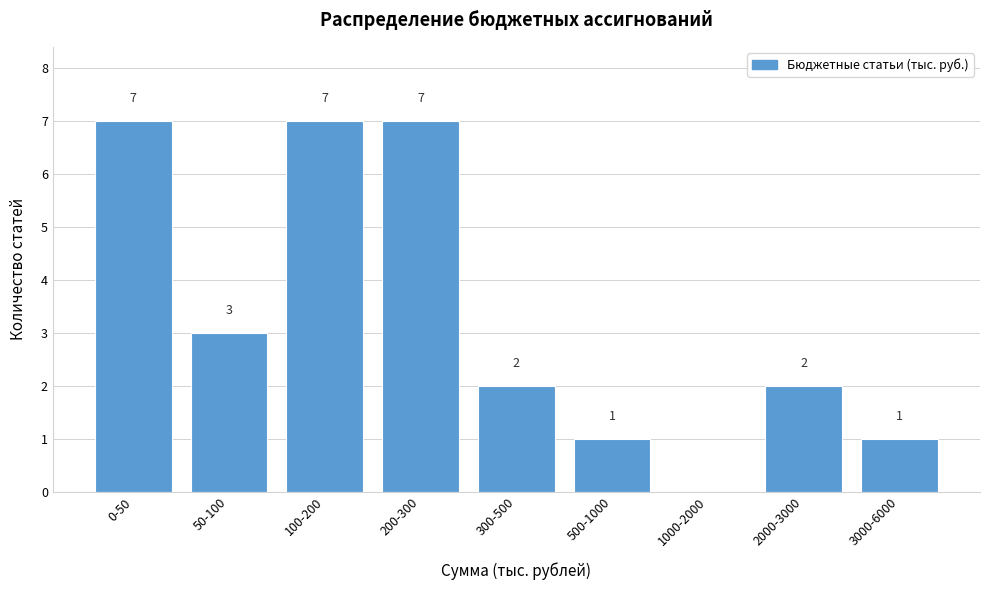

Reading left to right, list all the values displayed in this chart.

0-50=7	50-100=3	100-200=7	200-300=7	300-500=2	500-1000=1	1000-2000=0	2000-3000=2	3000-6000=1